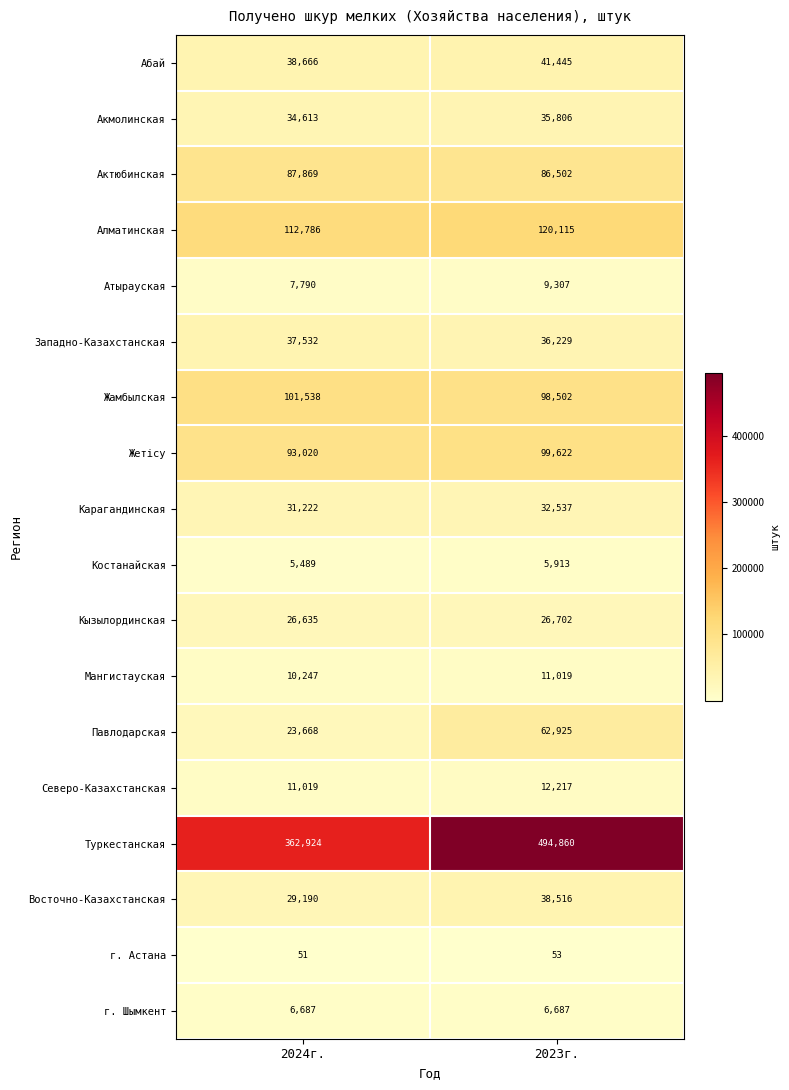

What is the greatest value displayed?

494860